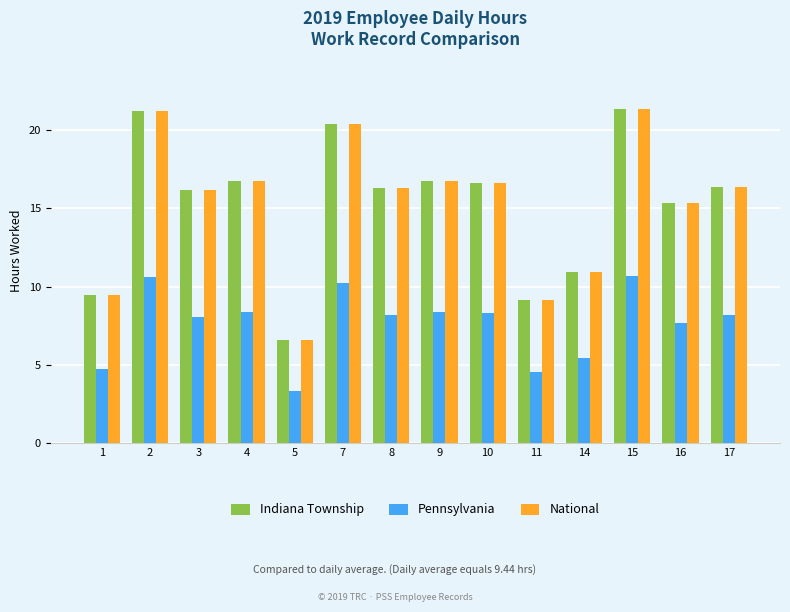

How many data points in Indiana Township are above 16?

9